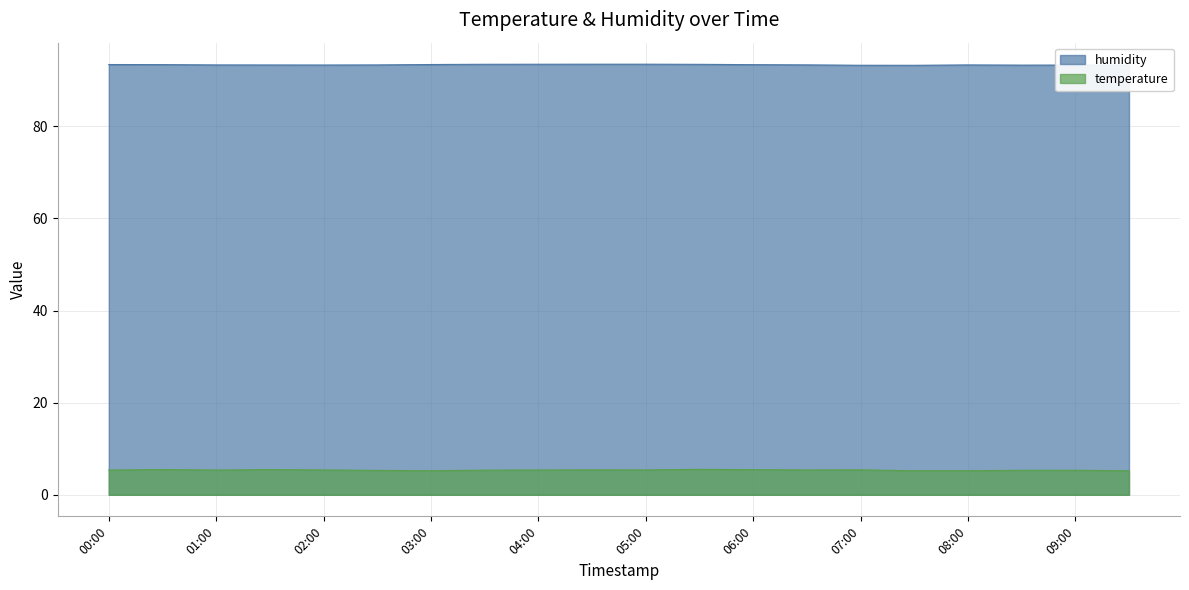

True or false: temperature and humidity cross at least once.

False